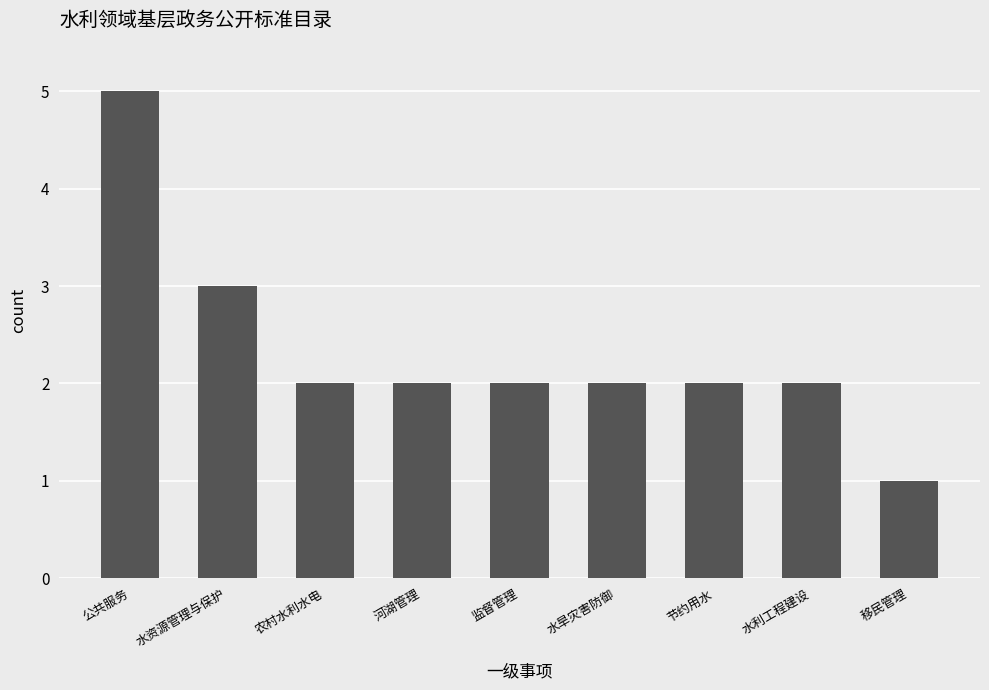

True or false: the data shows 3 at 水利工程建设.

False